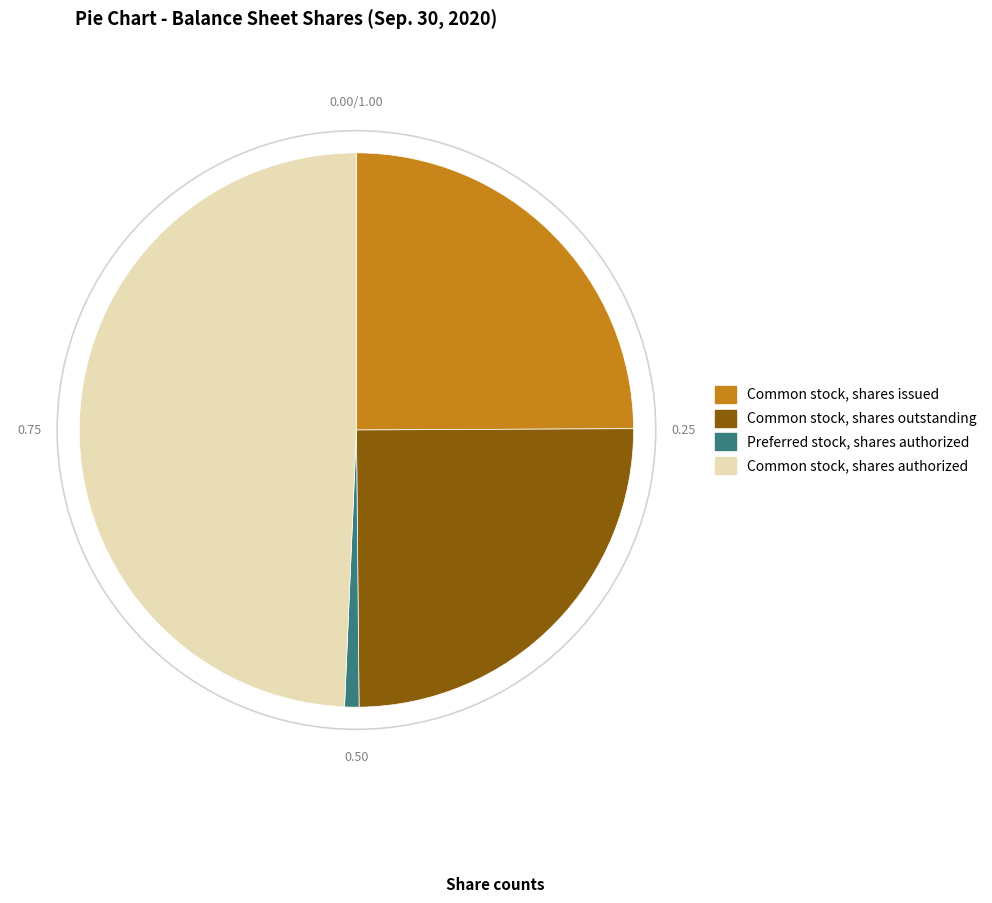

Is there a majority slice in this chart?

No